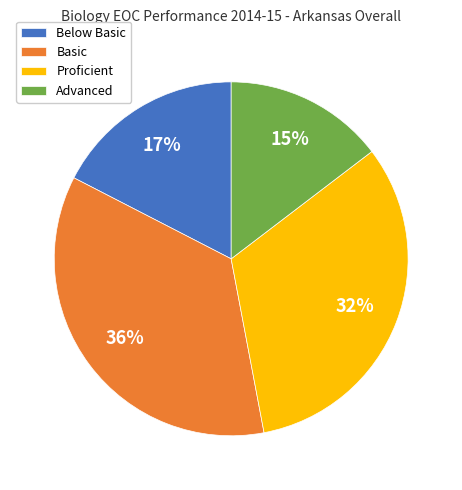

How many slices are in this pie chart?

4